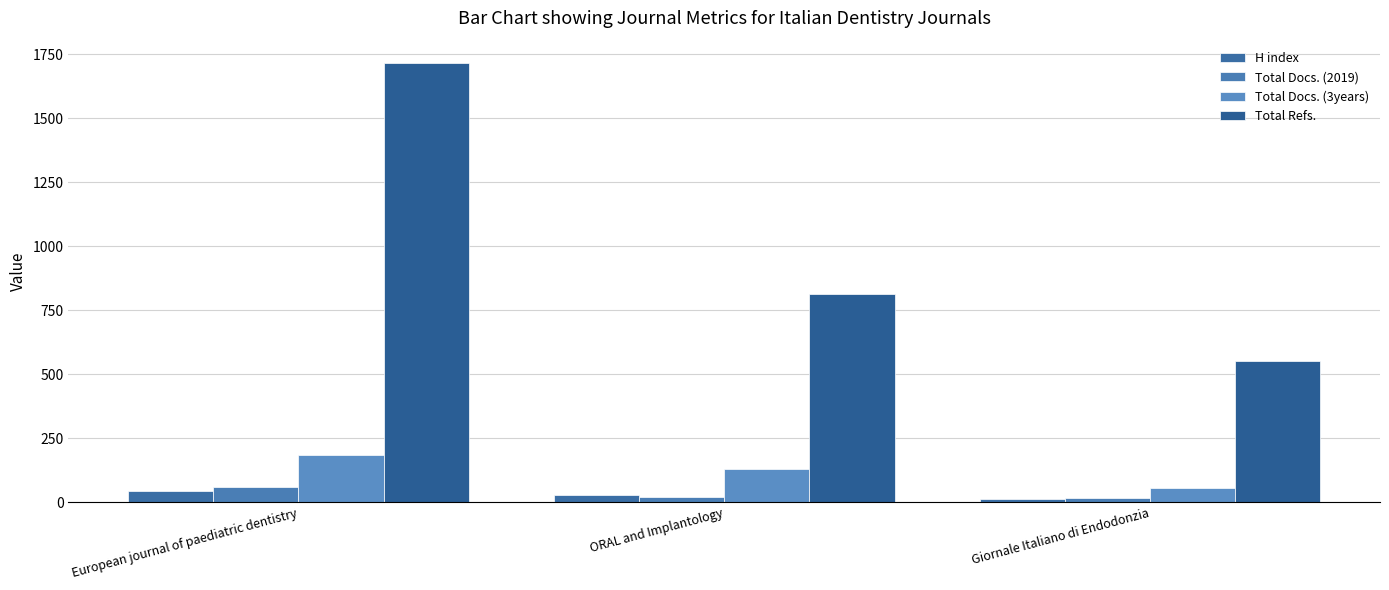

Which series has the widest spread of values?

Total Refs.